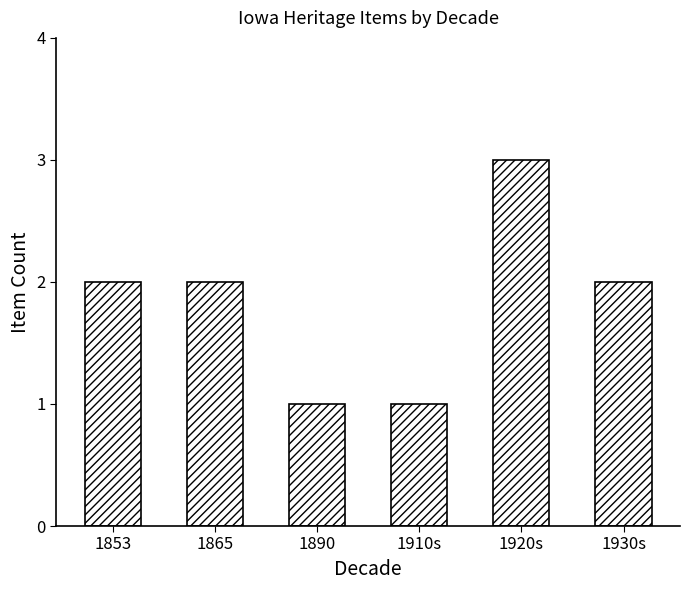

Is it true that the value at 1890 is 2?

False